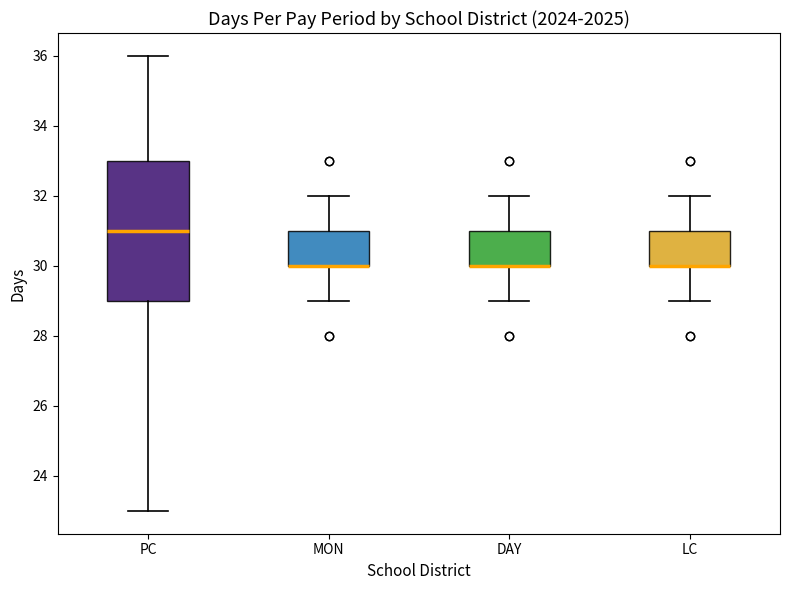

Reading left to right, read every box against the y-axis: the position of its median line, the range the box covers, and the ends of its whiskers. The values are not printed on the chart, so give them approximately, as read against the axis.

PC: median 31, box 29 to 33, whiskers 23 to 36
MON: median 30 (drawn on the box's lower edge), box 30 to 31, whiskers 29 to 32
DAY: median 30 (drawn on the box's lower edge), box 30 to 31, whiskers 29 to 32
LC: median 30 (drawn on the box's lower edge), box 30 to 31, whiskers 29 to 32